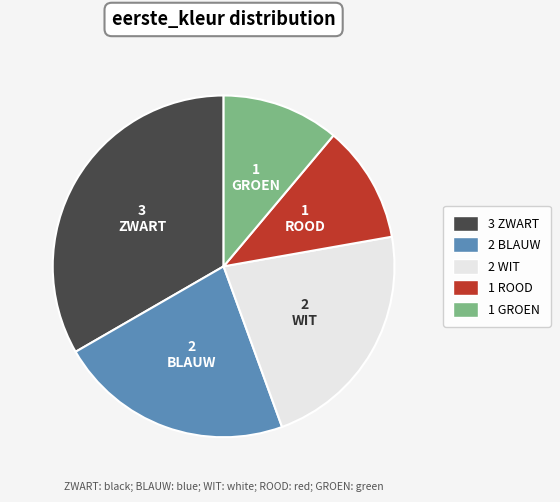

Is there any slice that represents more than half of the pie?

No